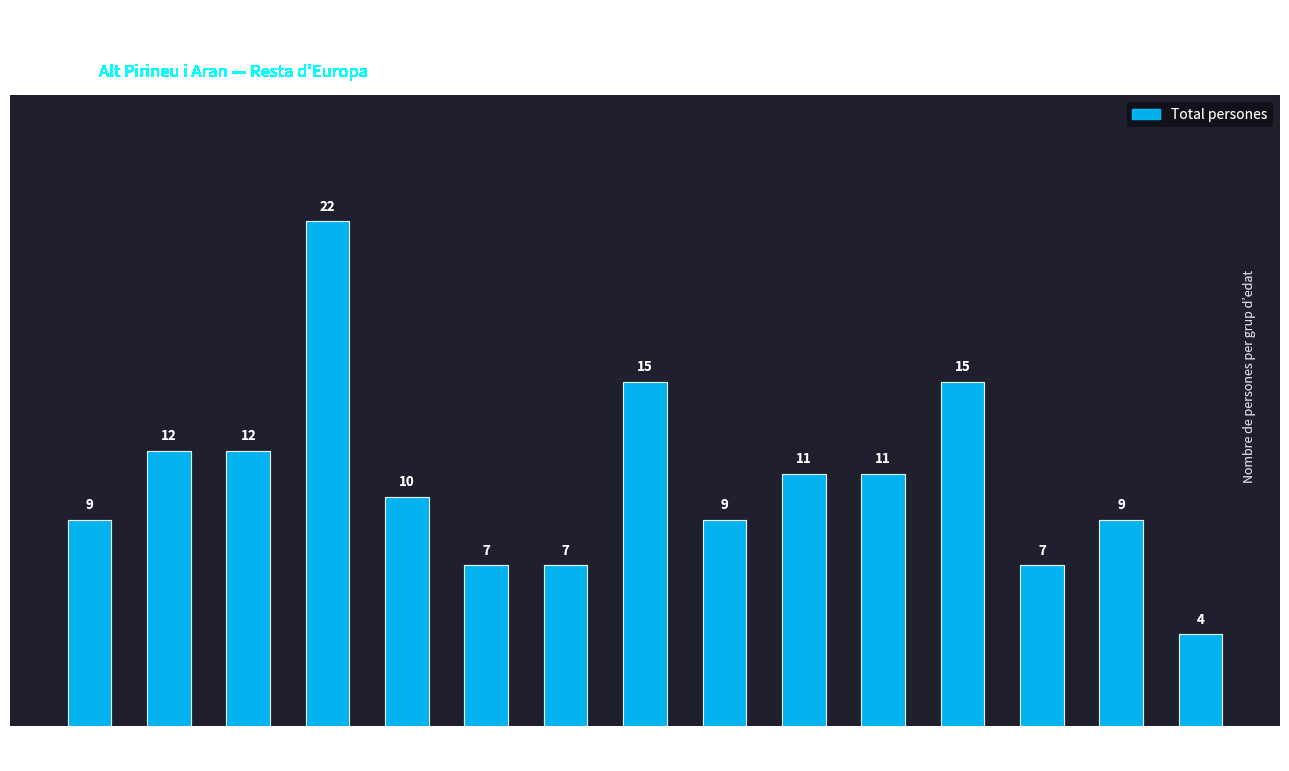

The value at 0-4 is 9. True or false?

True